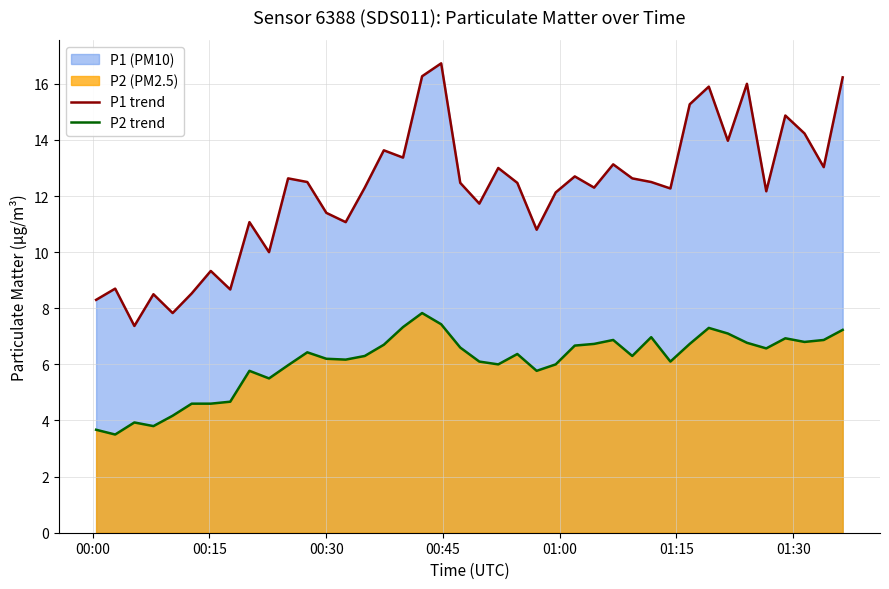

True or false: P2 trend and P1 trend cross at least once.

False